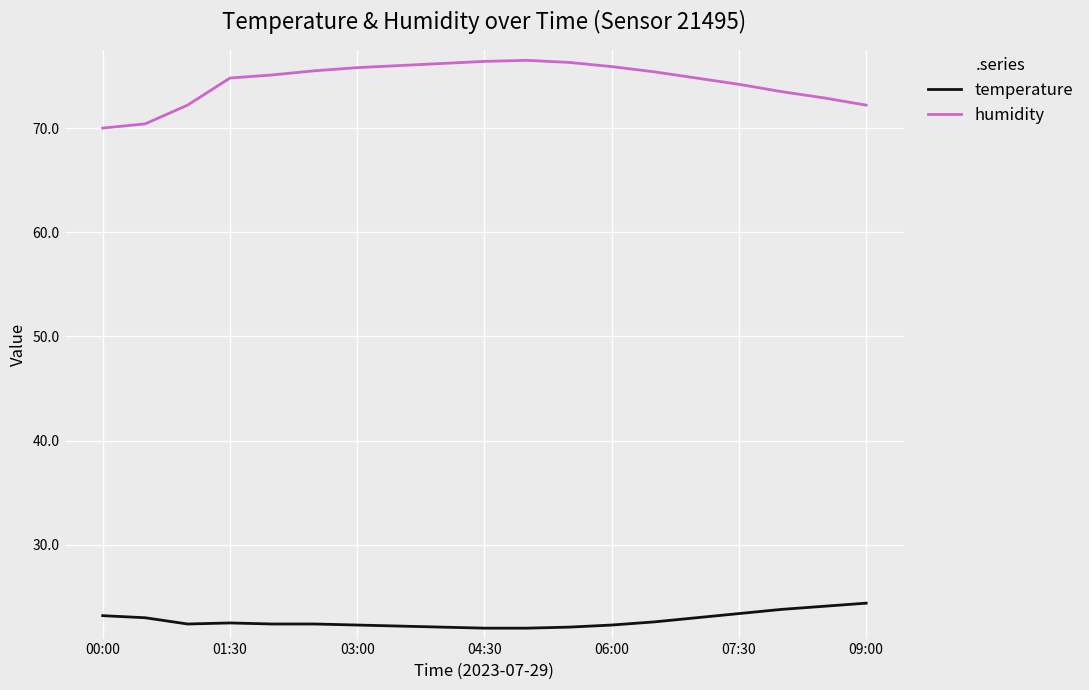

Which series has the largest total across all categories?

humidity